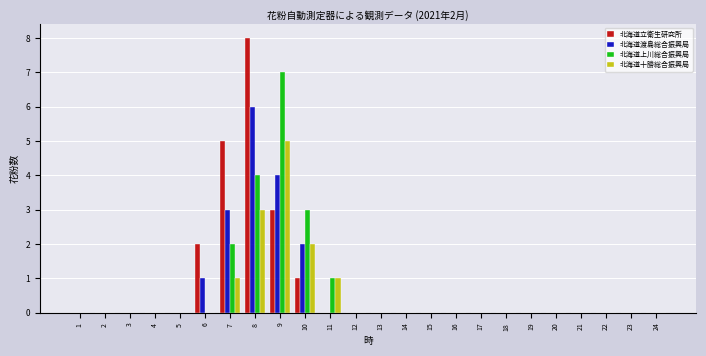

Which series has the largest total across all categories?

北海道立衛生研究所